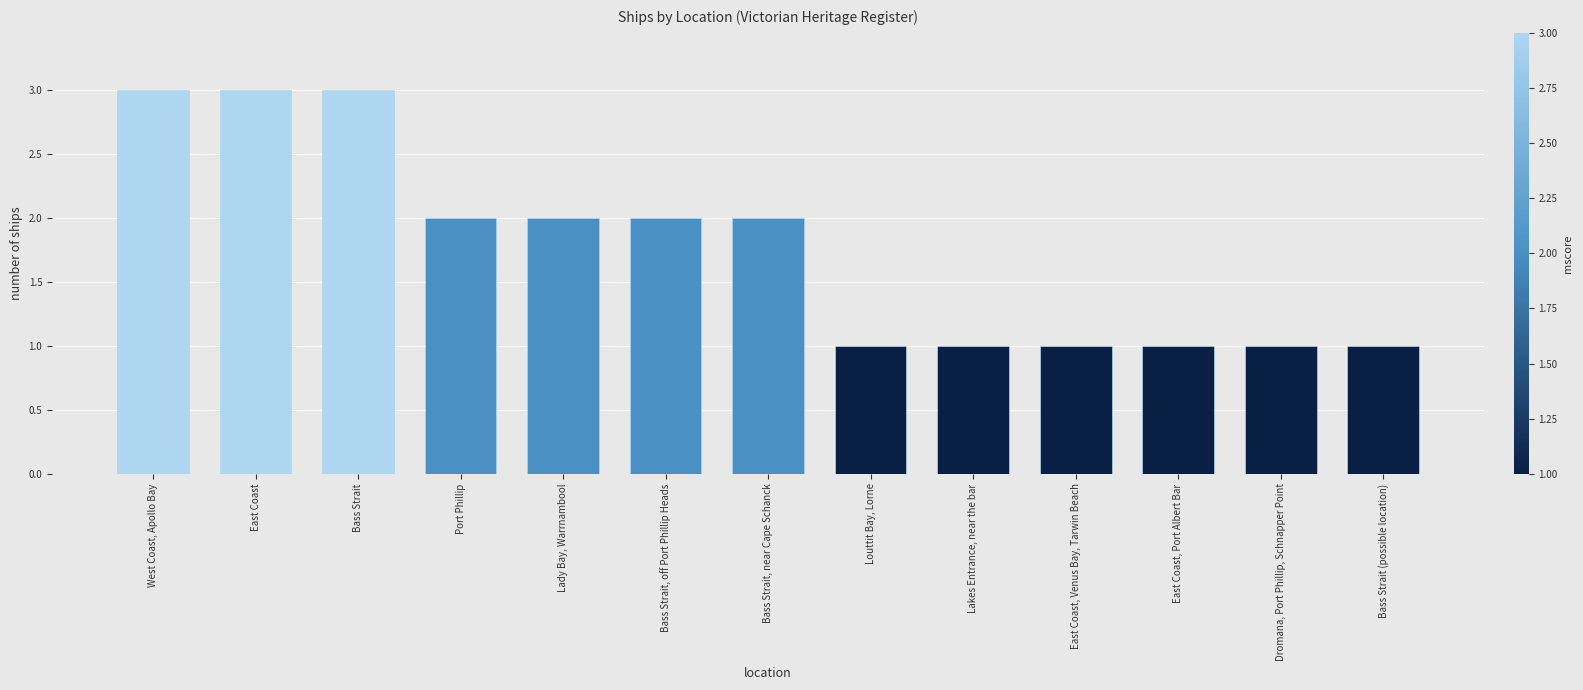

The chart shows a value of 2 at Bass Strait, off Port Phillip Heads. True or false?

True